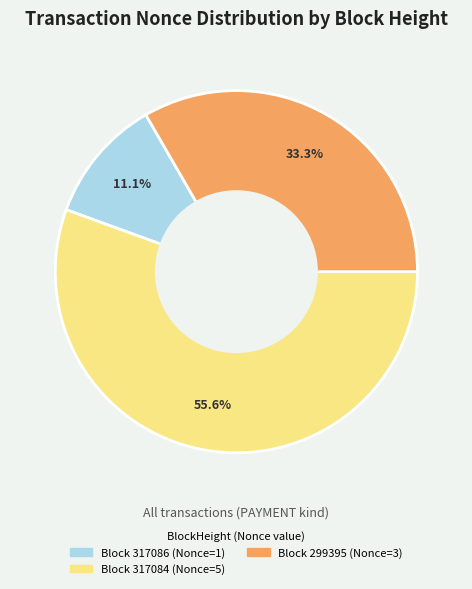

Does any single category account for the majority?

Yes